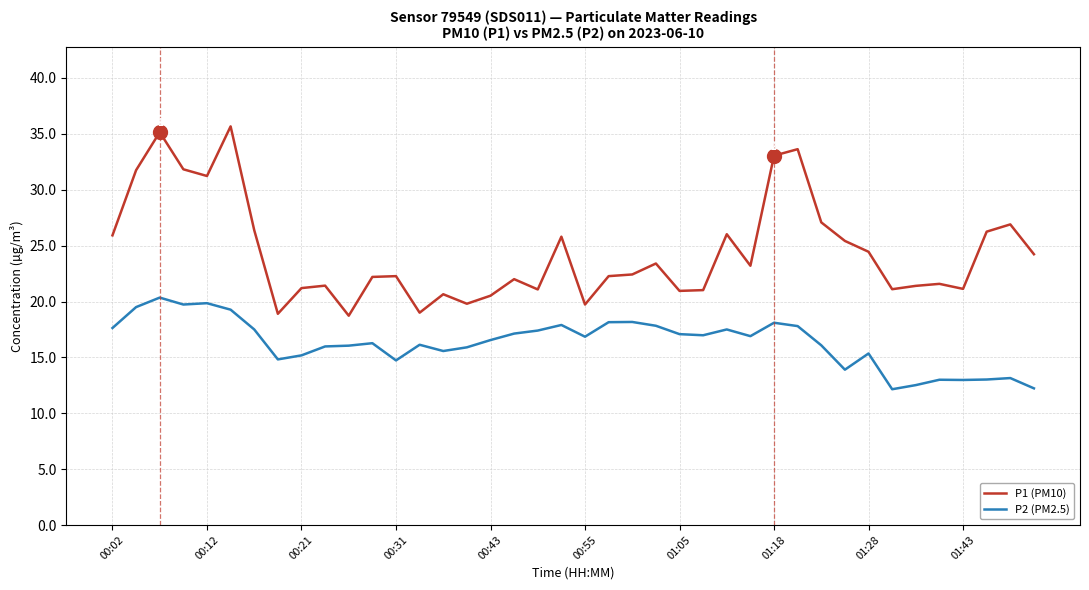

Which series has the widest spread of values?

P1 (PM10)